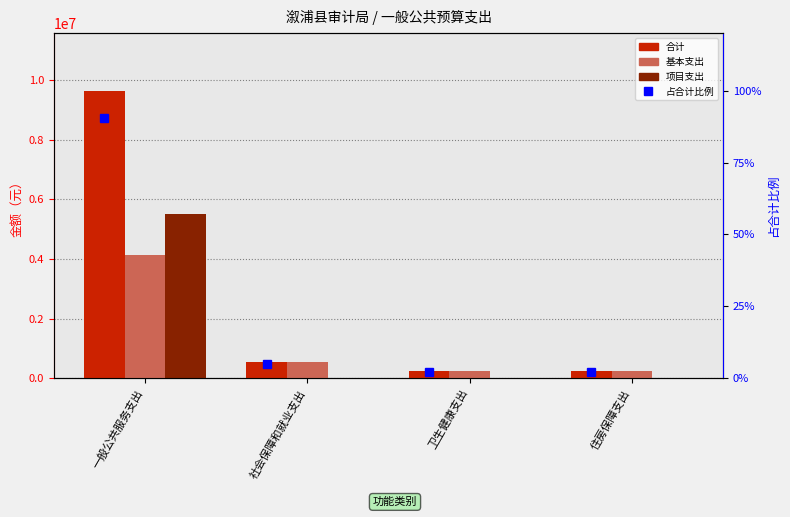

What is the sum of the 基本支出 values at 住房保障支出 and 一般公共服务支出?

4360647.8